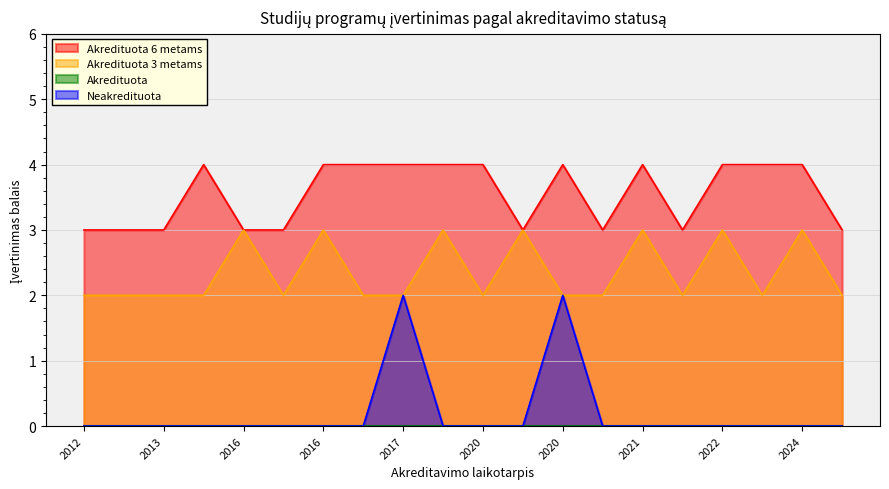

Which series has the largest total across all categories?

Akredituota 6 metams